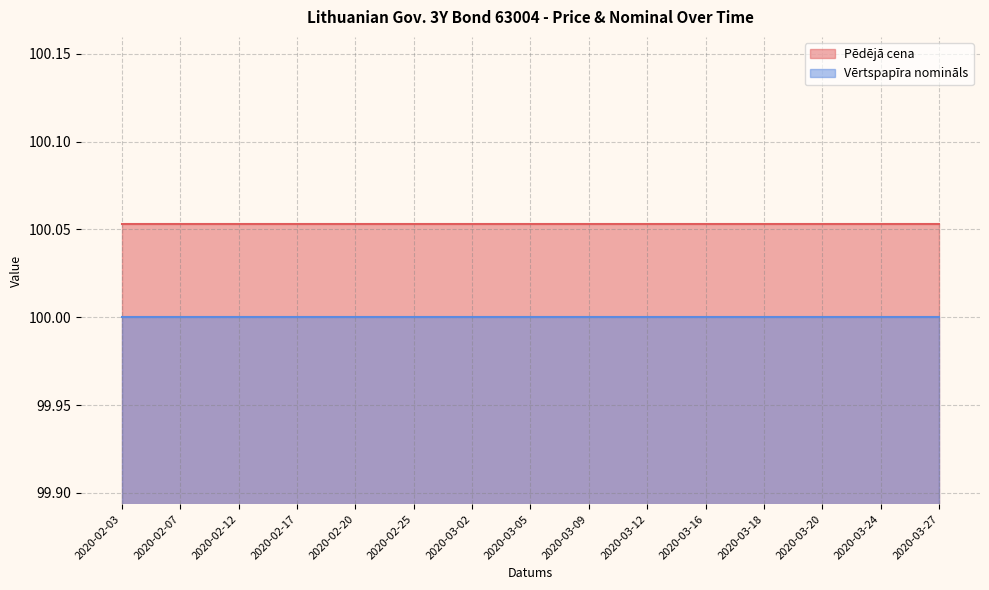

How many distinct data groups are displayed?

2